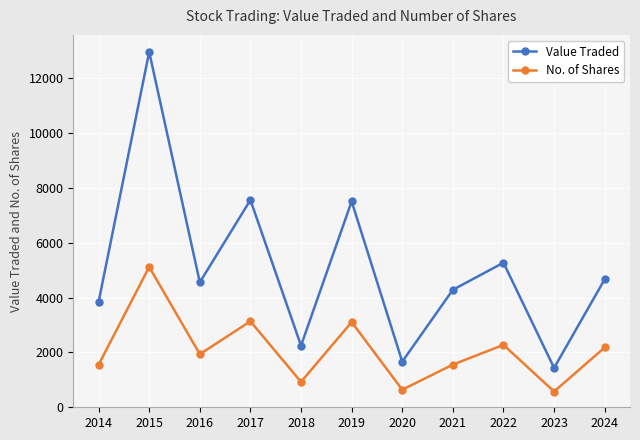

True or false: No. of Shares and Value Traded cross at least once.

False